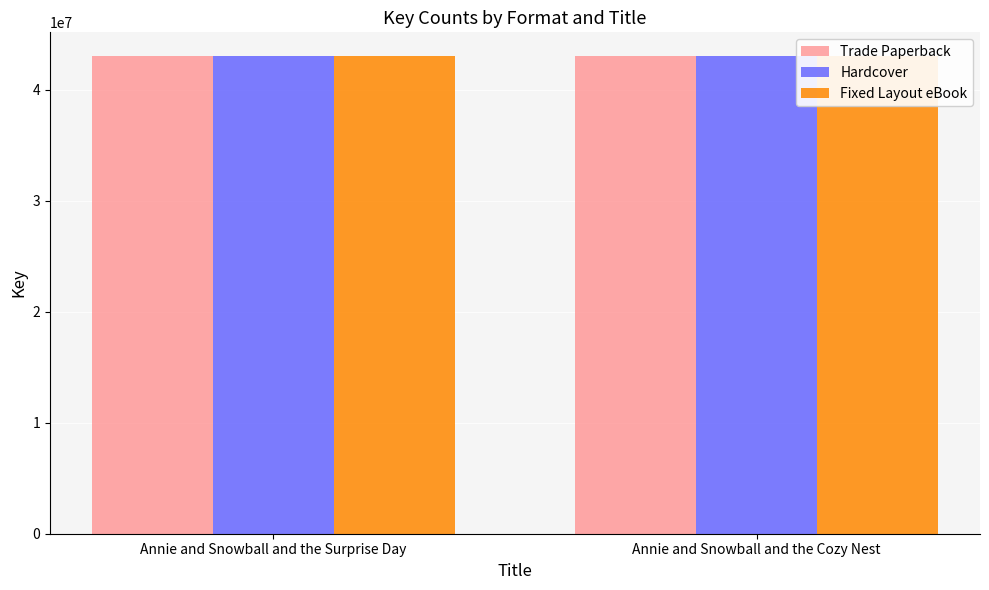

Are the bars horizontal?

No